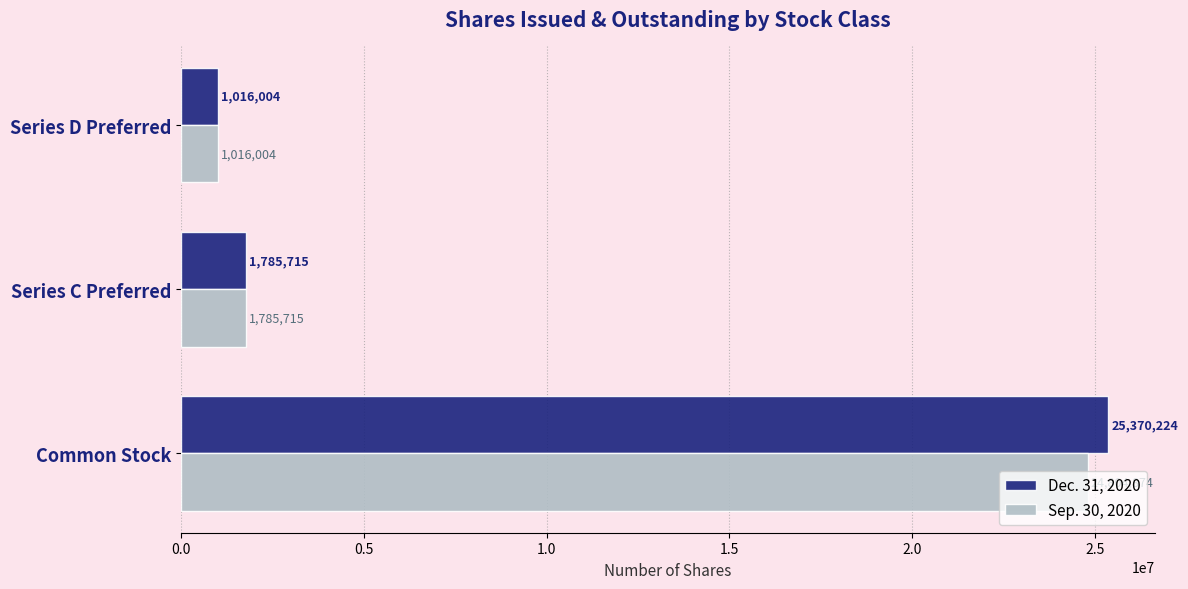

Which series has the largest total across all categories?

Dec. 31, 2020